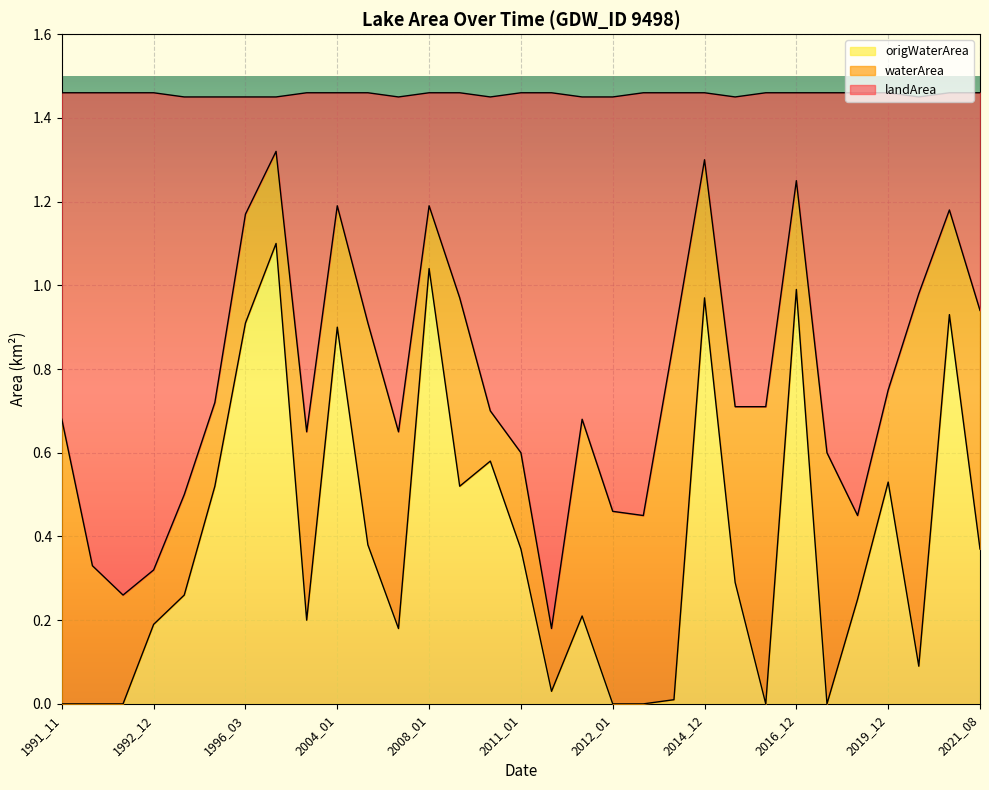

At which label does origWaterArea reach its peak?

2000_12